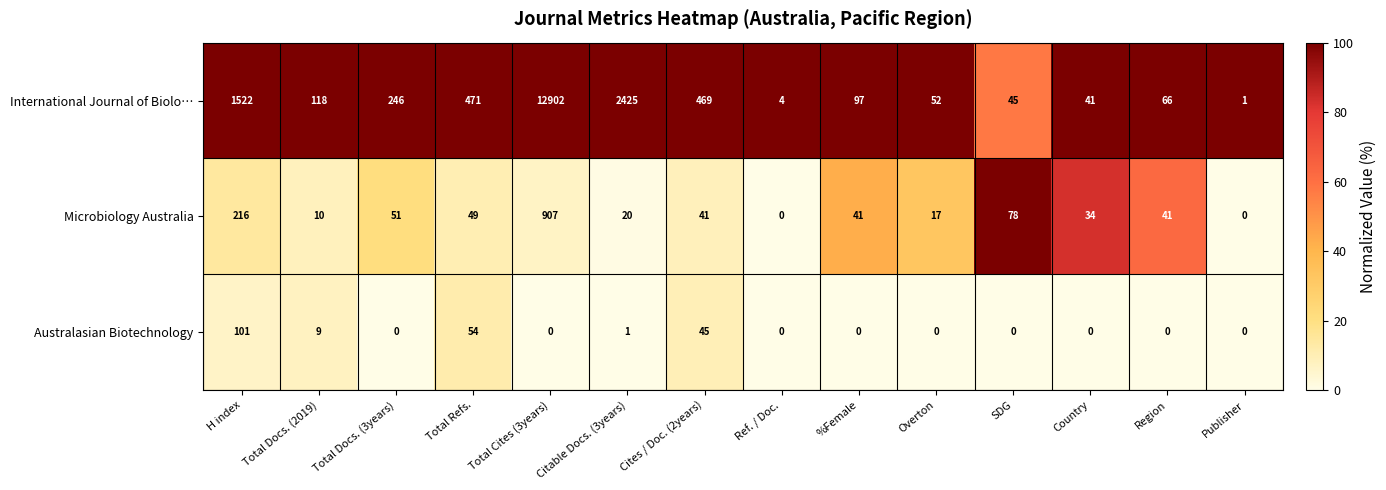

At which category does the chart reach its peak across all series?

Total Cites (3years)